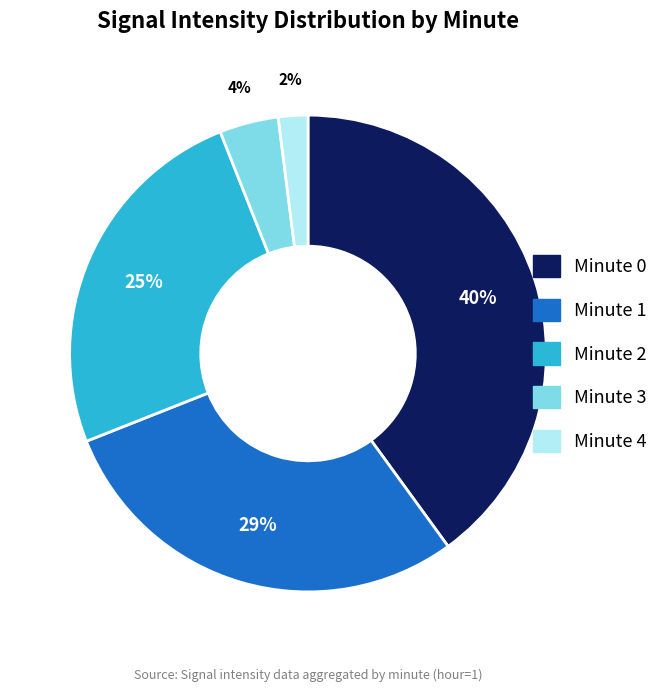

True or false: Minute 1 accounts for 39% of the total.

False